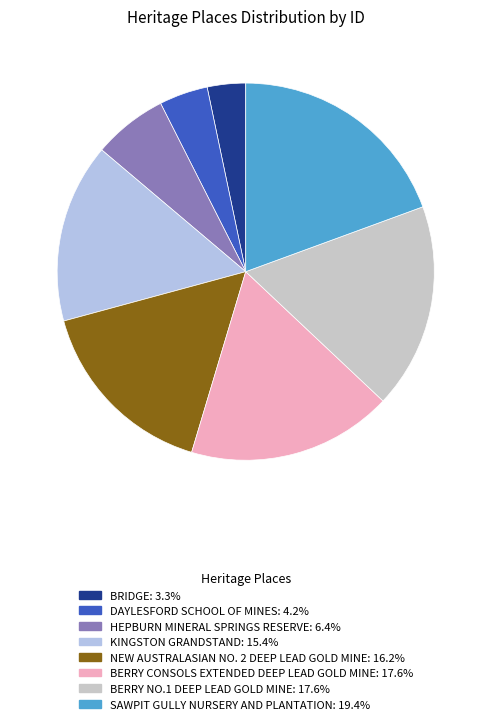

How many segments does this pie chart have?

8